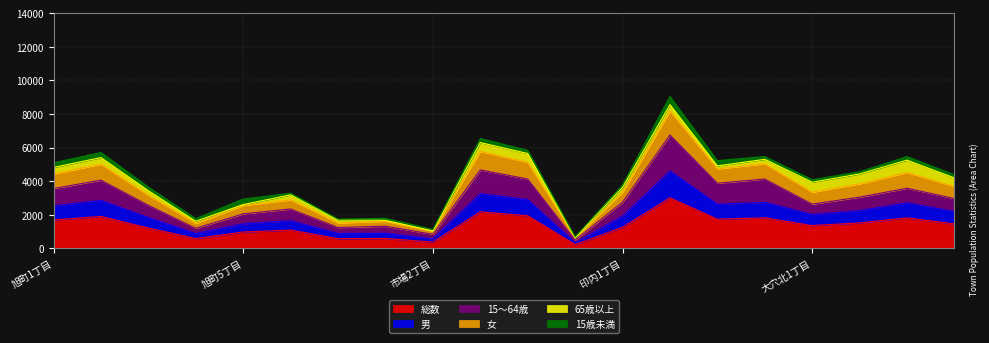

What is the maximum value for 総数?

3016